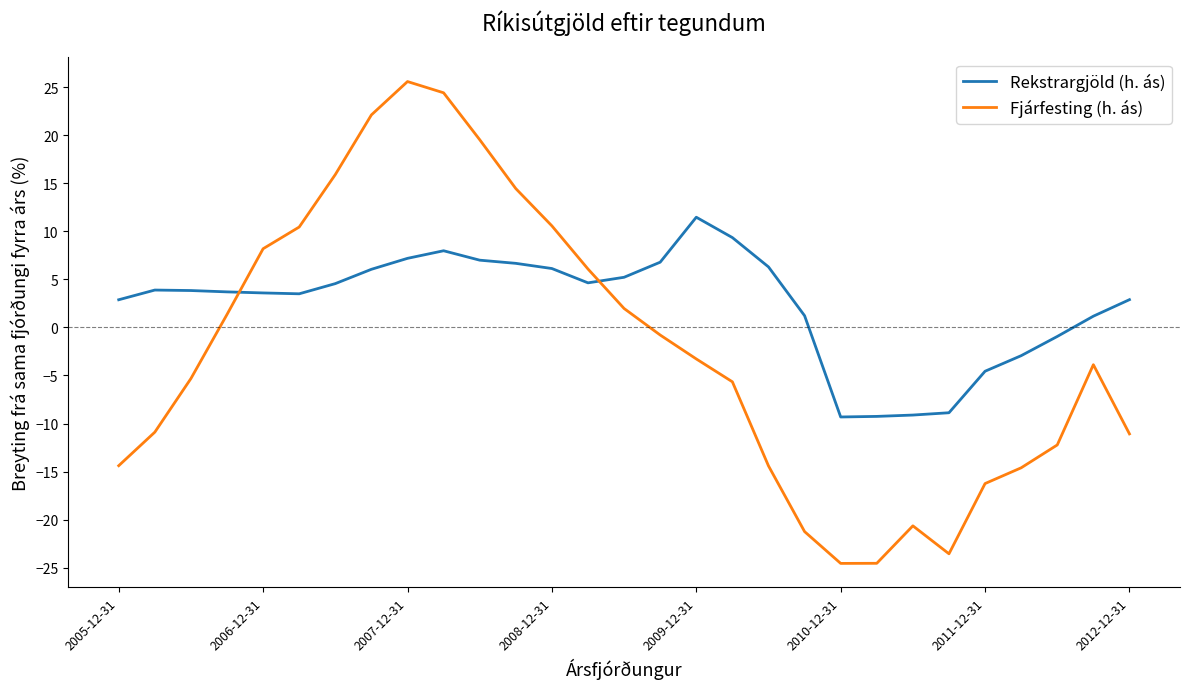

Which series has the largest total across all categories?

Rekstrargjöld (h. ás)